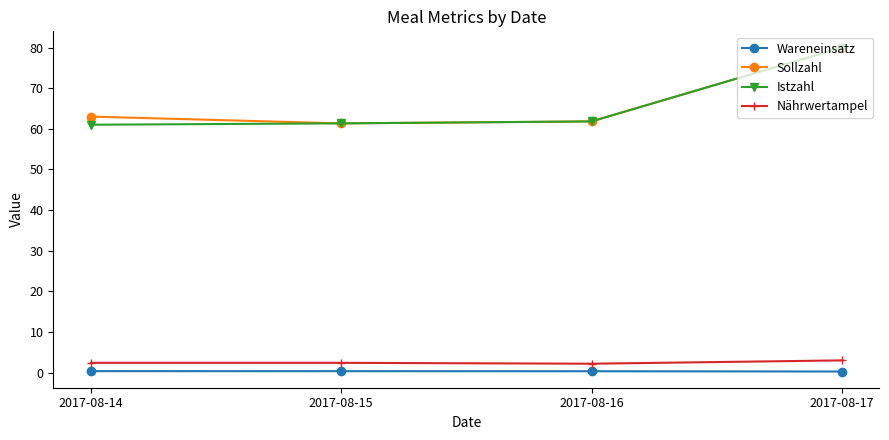

Is the value of Nährwertampel at 2017-08-17 greater than the value of Istzahl at 2017-08-14?

No